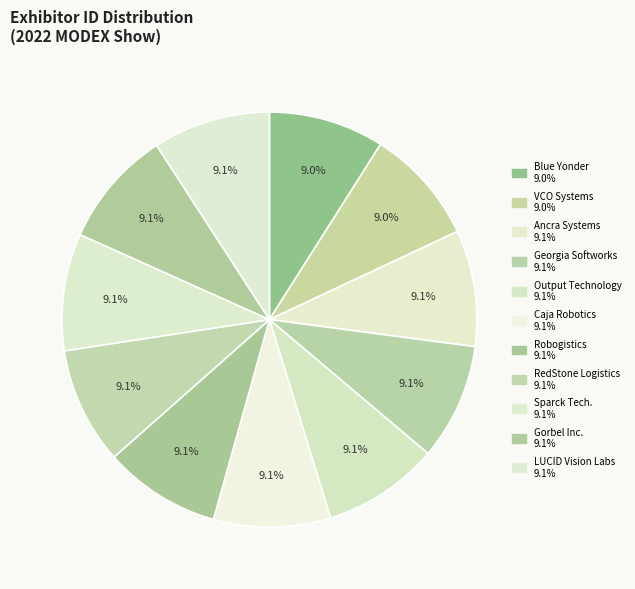

How many segments does this pie chart have?

11